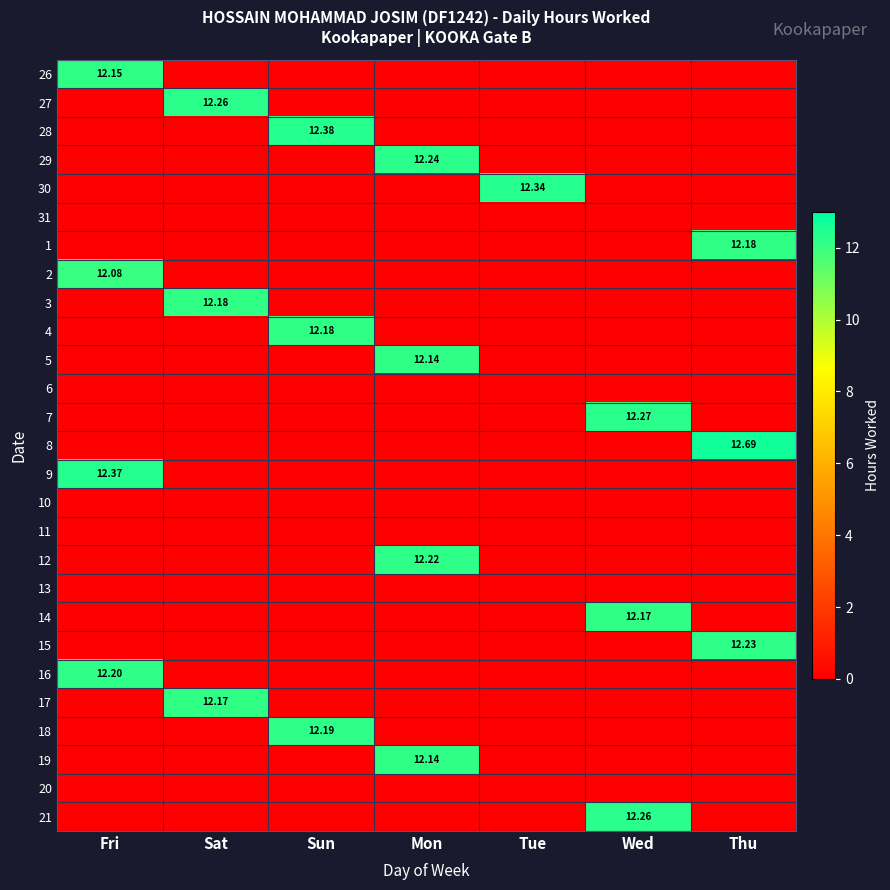

Count the number of categories in the chart.

7